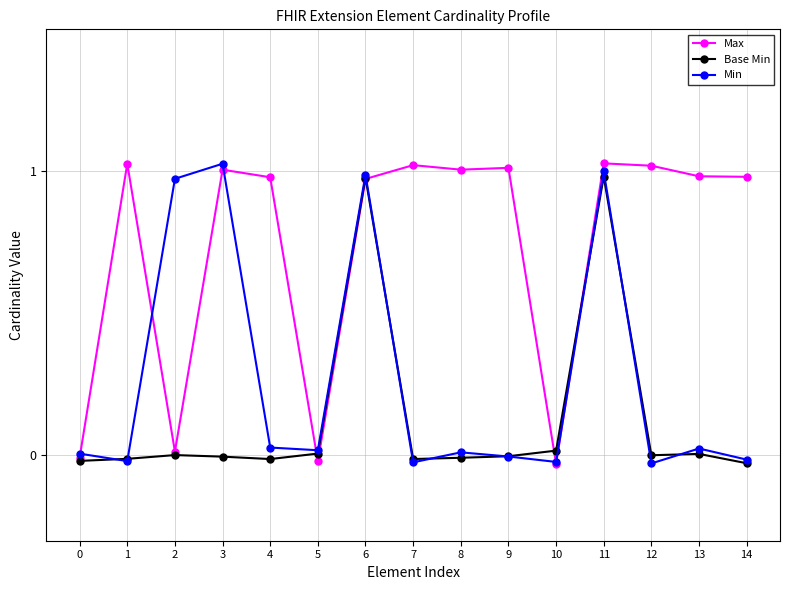

How many negative values does the Max series have?

3